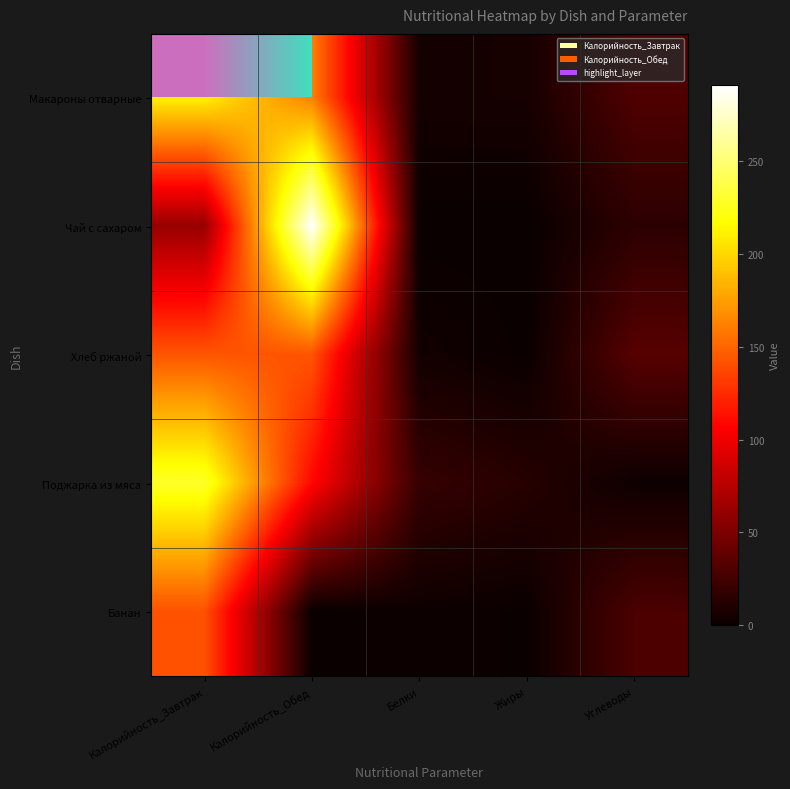

At which category does the chart reach its minimum across all series?

Калорийность_Обед